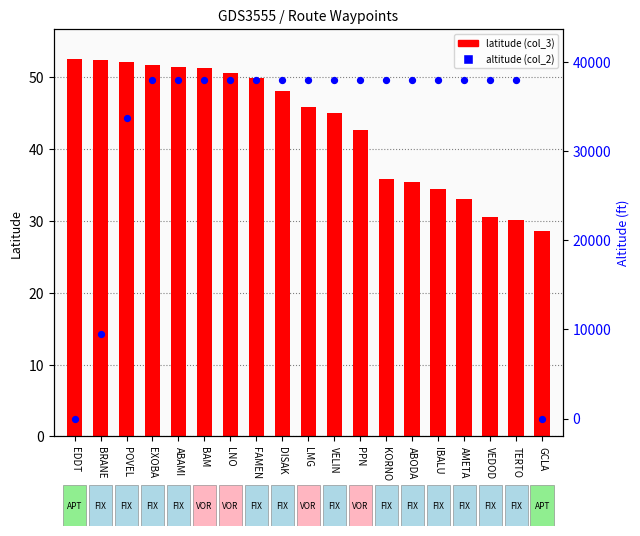

Which series has the largest Y range (max minus min)?

altitude (col_2)